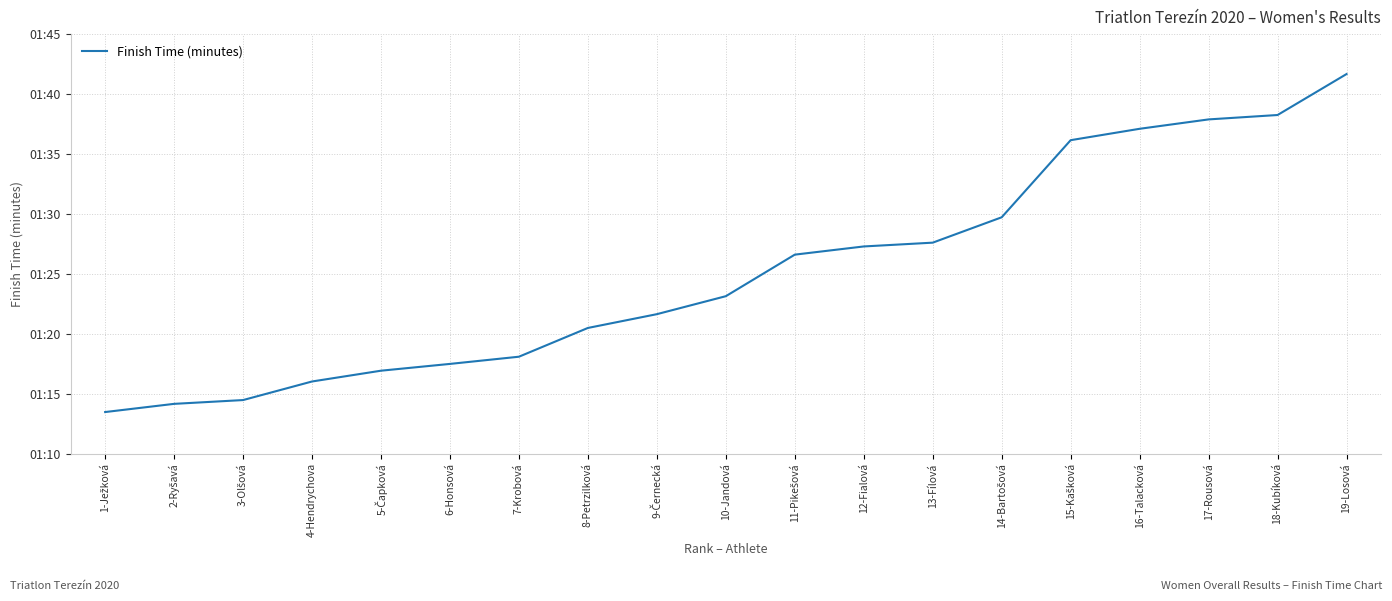

Read the value at 15-Kašková.

96.2